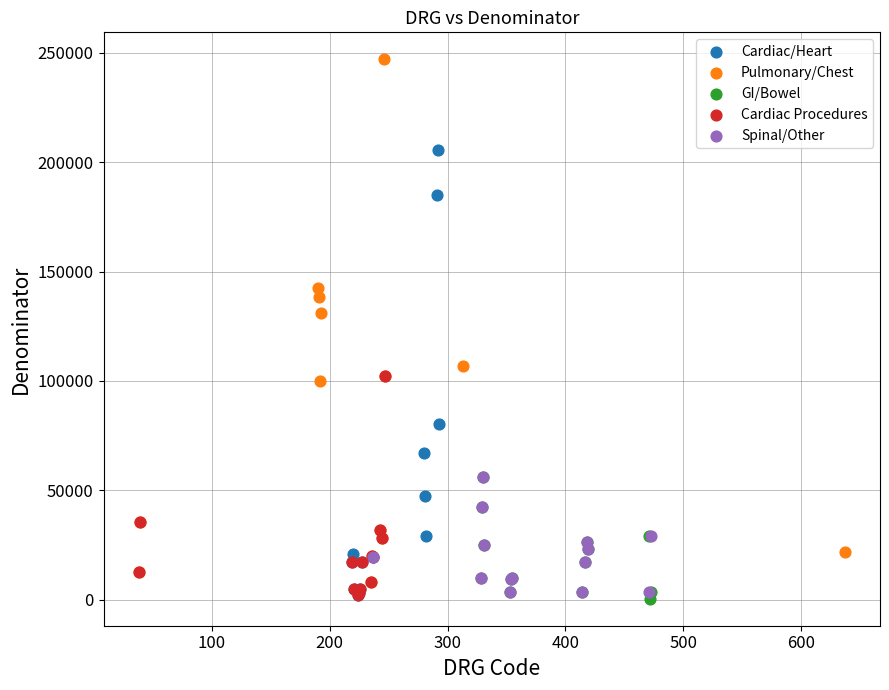

Which series contains the highest Y value?

Pulmonary/Chest